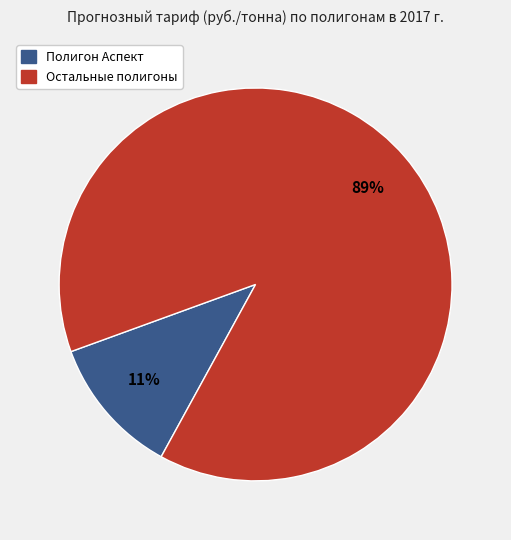

Is there a majority slice in this chart?

Yes